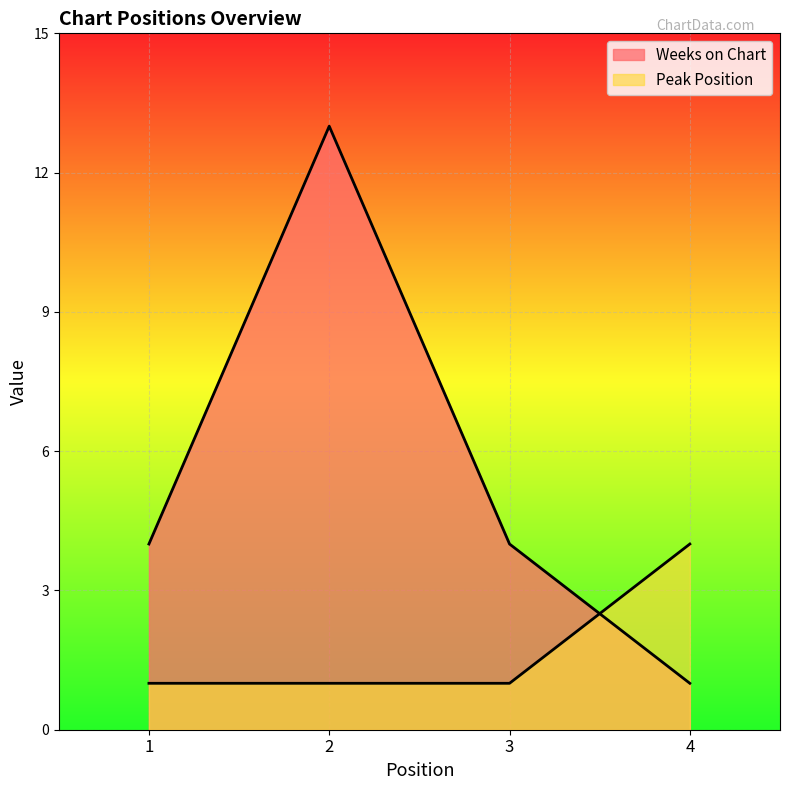

What is the minimum value for Peak Position?

1